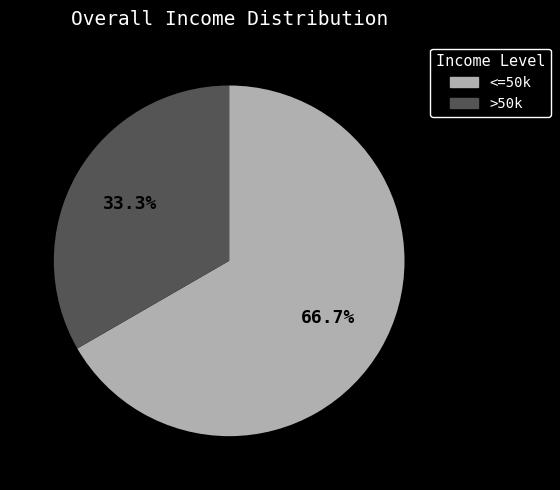

Rank the categories by value from lowest to highest.

>50k, <=50k